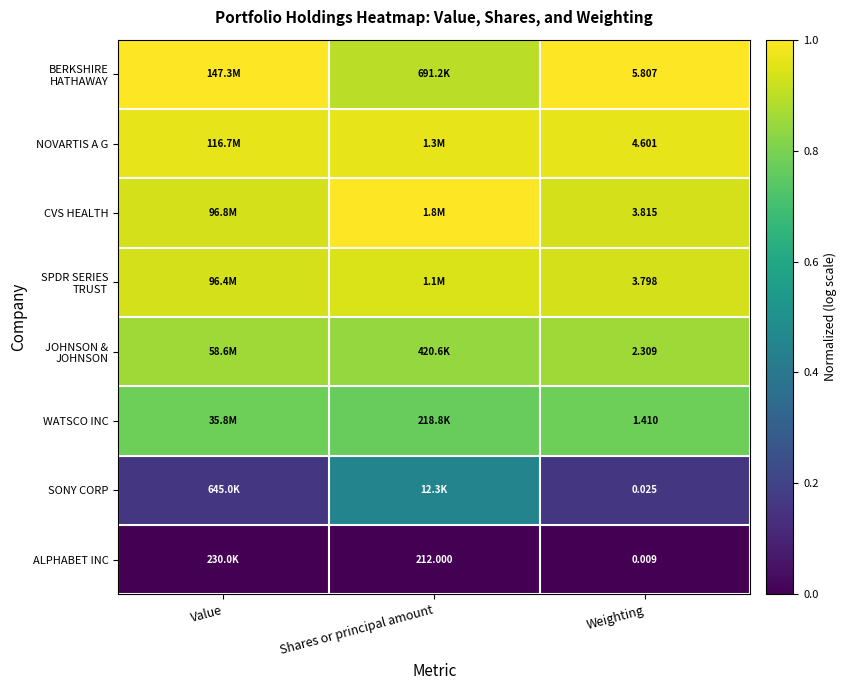

At how many categories does at least one series exceed 0?

3